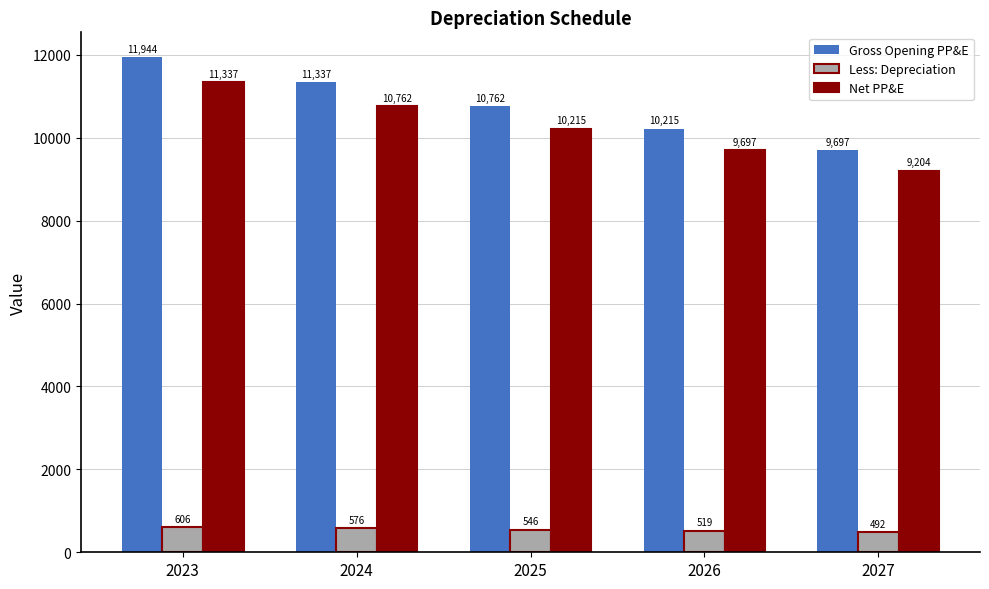

How many data points in Net PP&E are less than 10215?

2